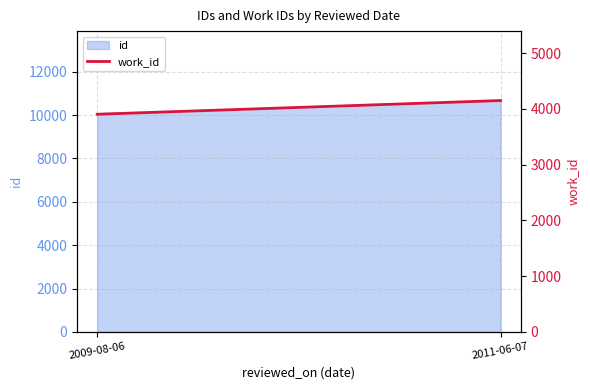

The chart shows a value of 7433 at 2011-06-07. True or false?

False